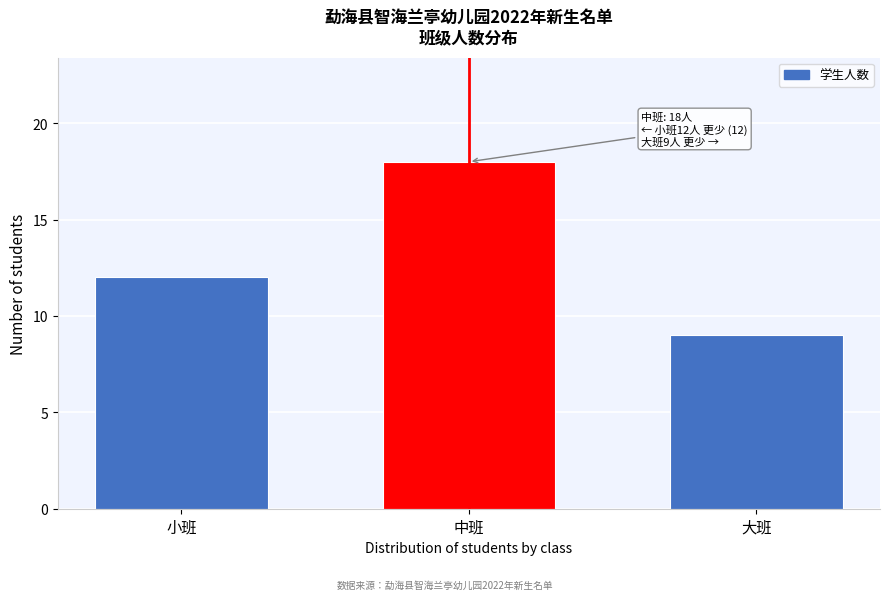

Reading left to right, transcribe all the data shown in this chart.

小班=12	中班=18	大班=9